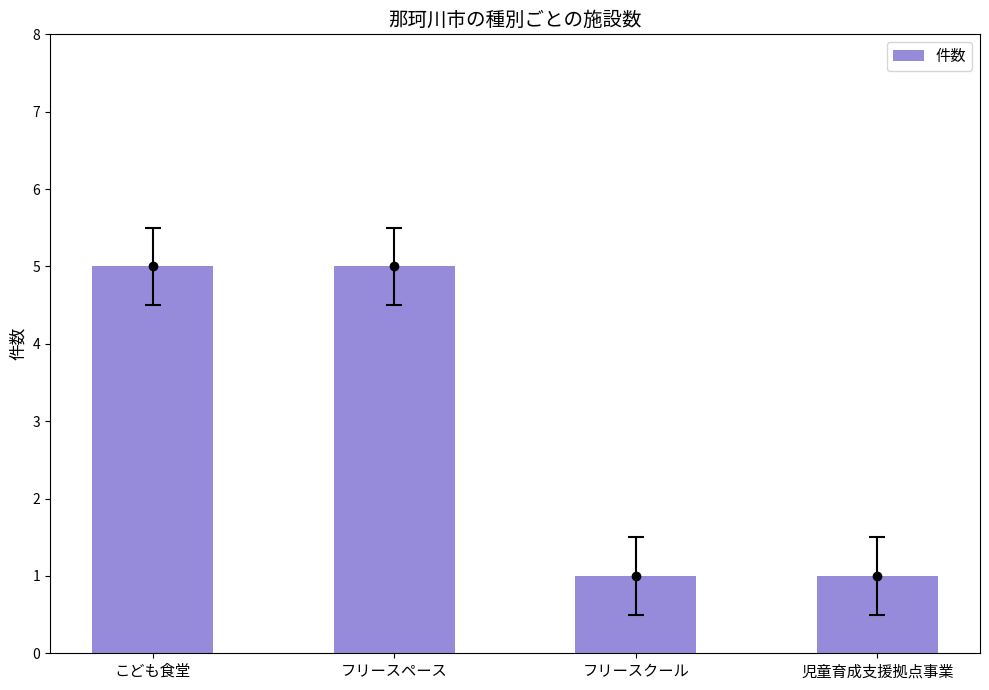

What is the minimum value shown in the chart?

1